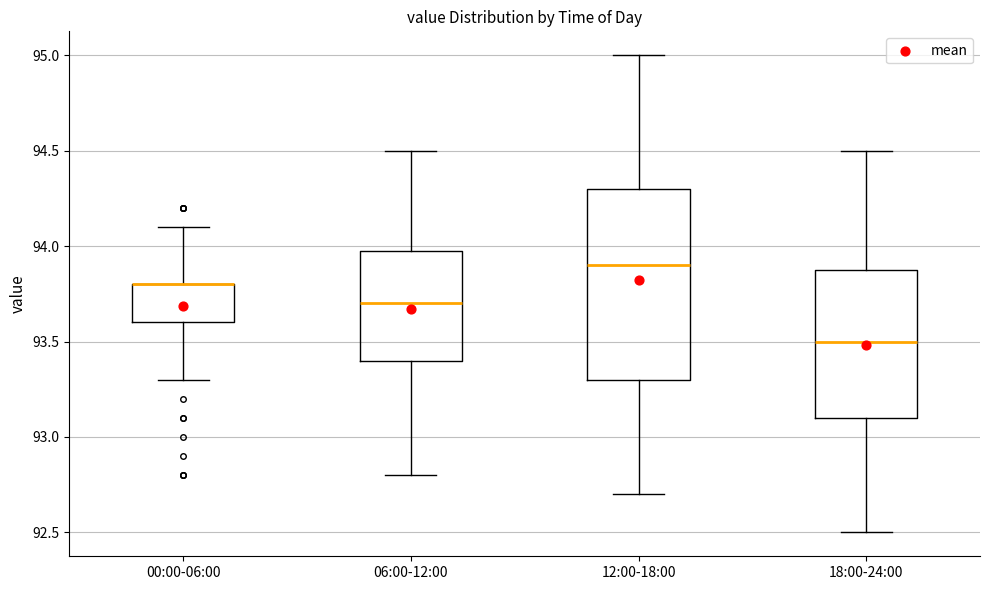

Which box is the tallest, from its lower edge to its upper edge?

12:00-18:00